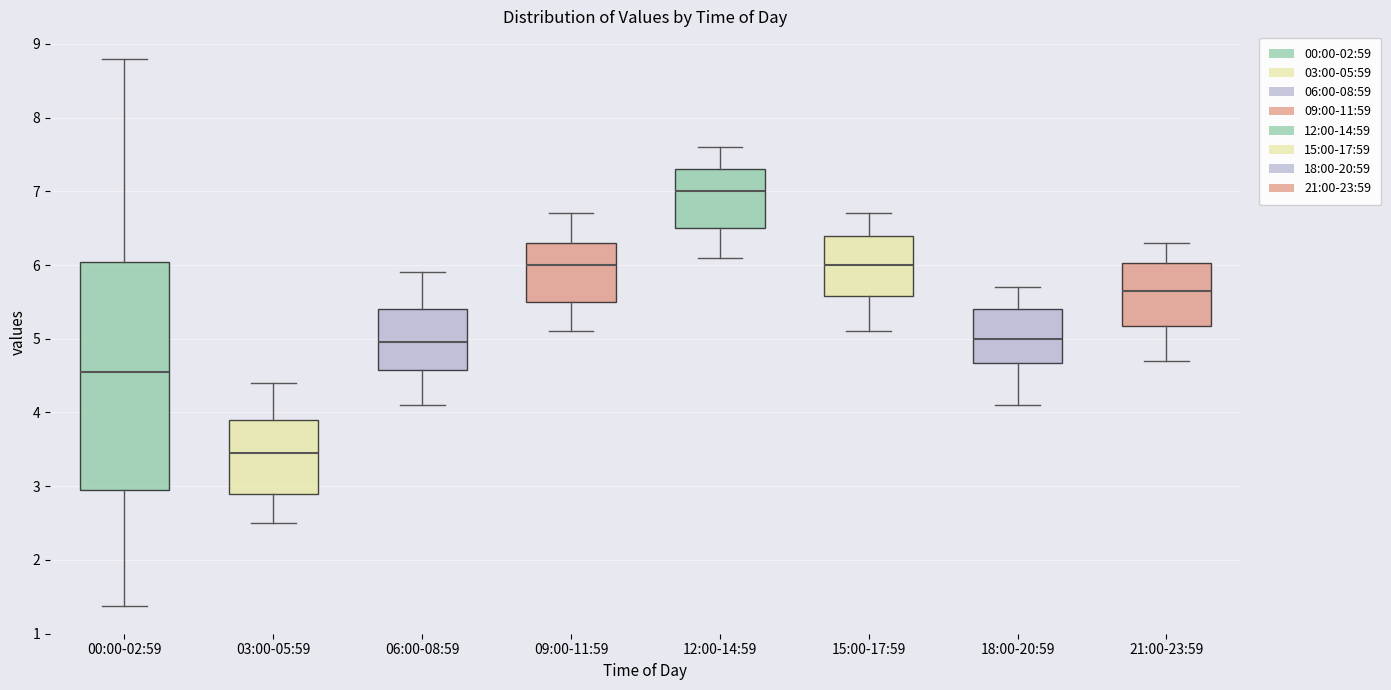

Where is the lower edge of the box for 00:00-02:59 on the y-axis? The values are not printed on the chart, so give them approximately, as read against the axis.

3.0